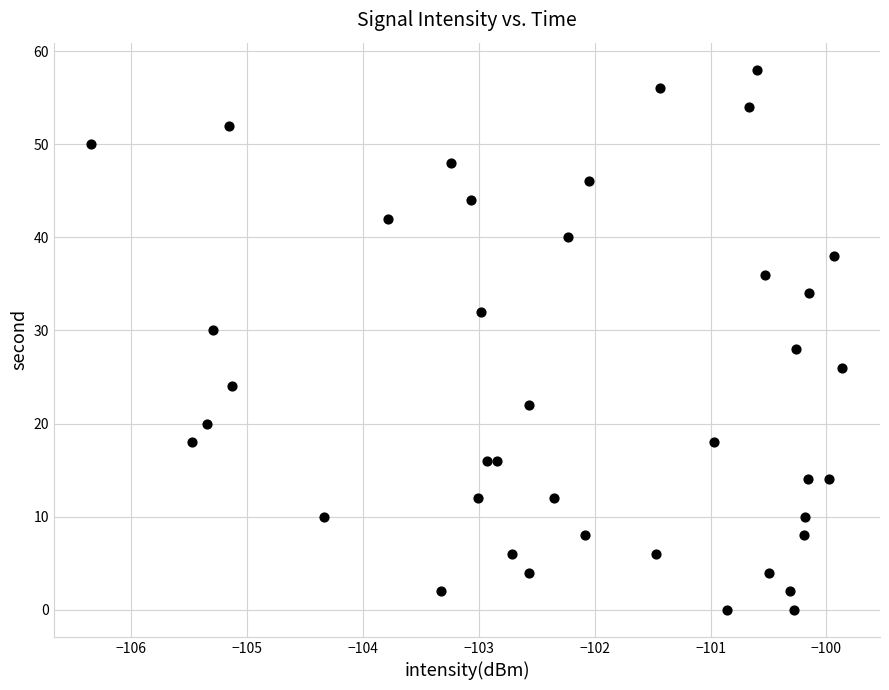

What is the range of Y values (max minus min)?

58